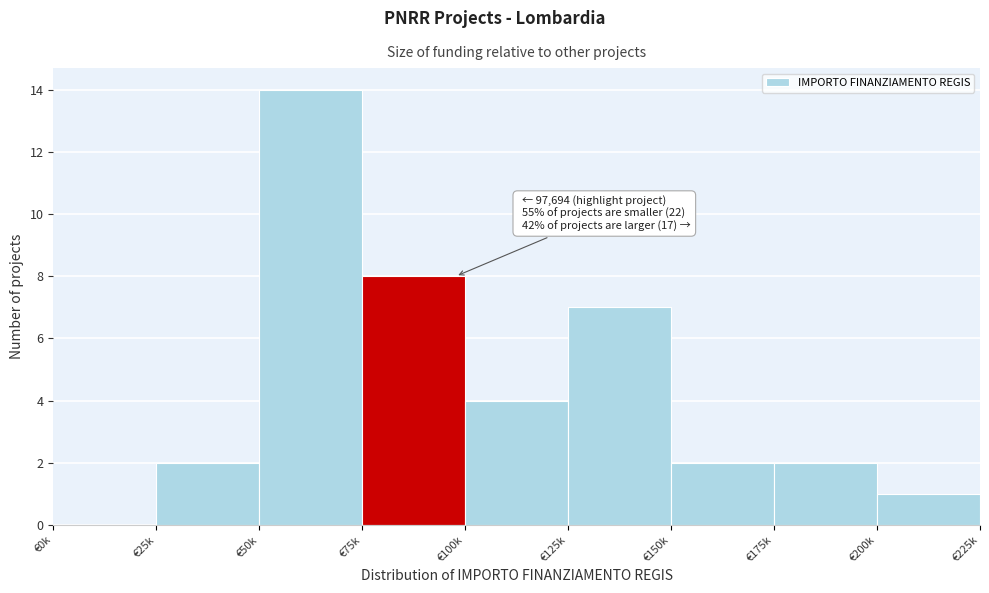

Reading right to left, transcribe all the data shown in this chart.

€200k=1	€175k=2	€150k=2	€125k=7	€100k=4	€75k=8	€50k=14	€25k=2	€0k=0